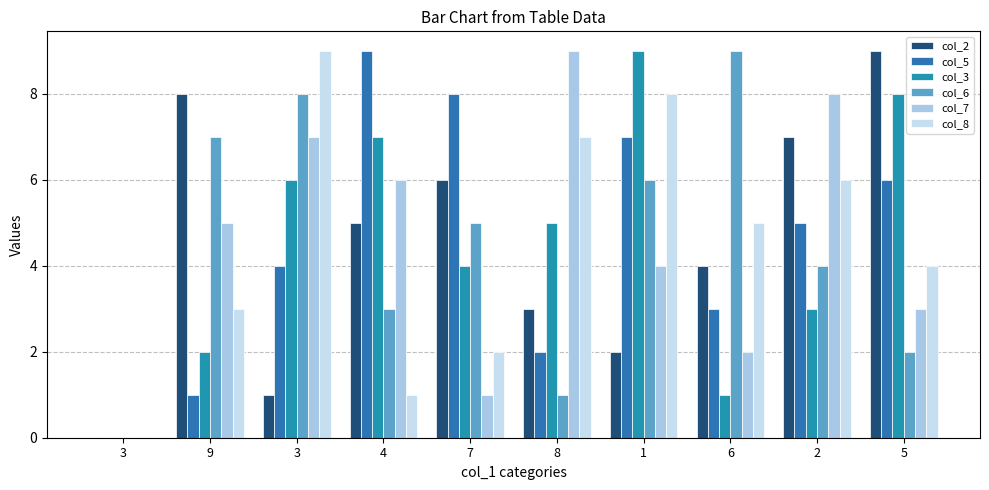

Count the number of categories in the chart.

10